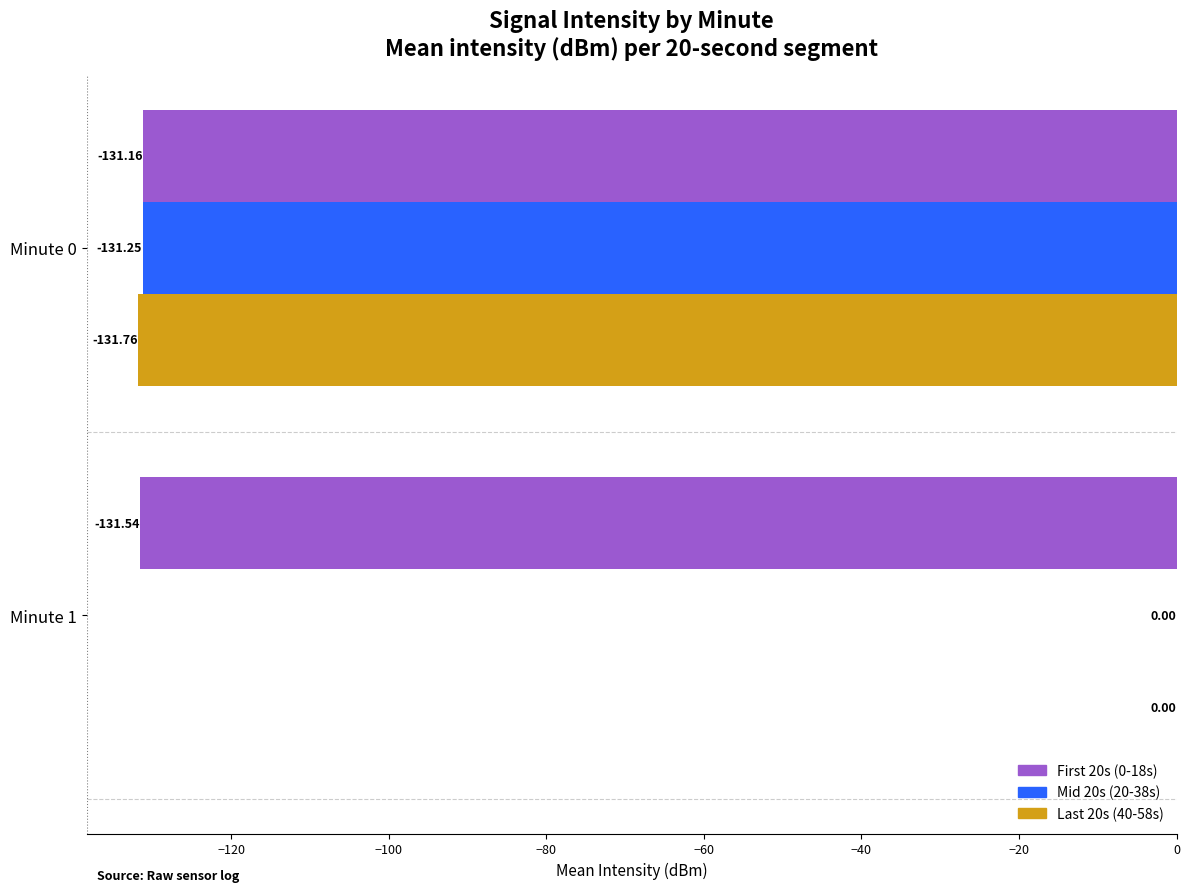

Which series has the largest total across all categories?

Mid 20s (20-38s)